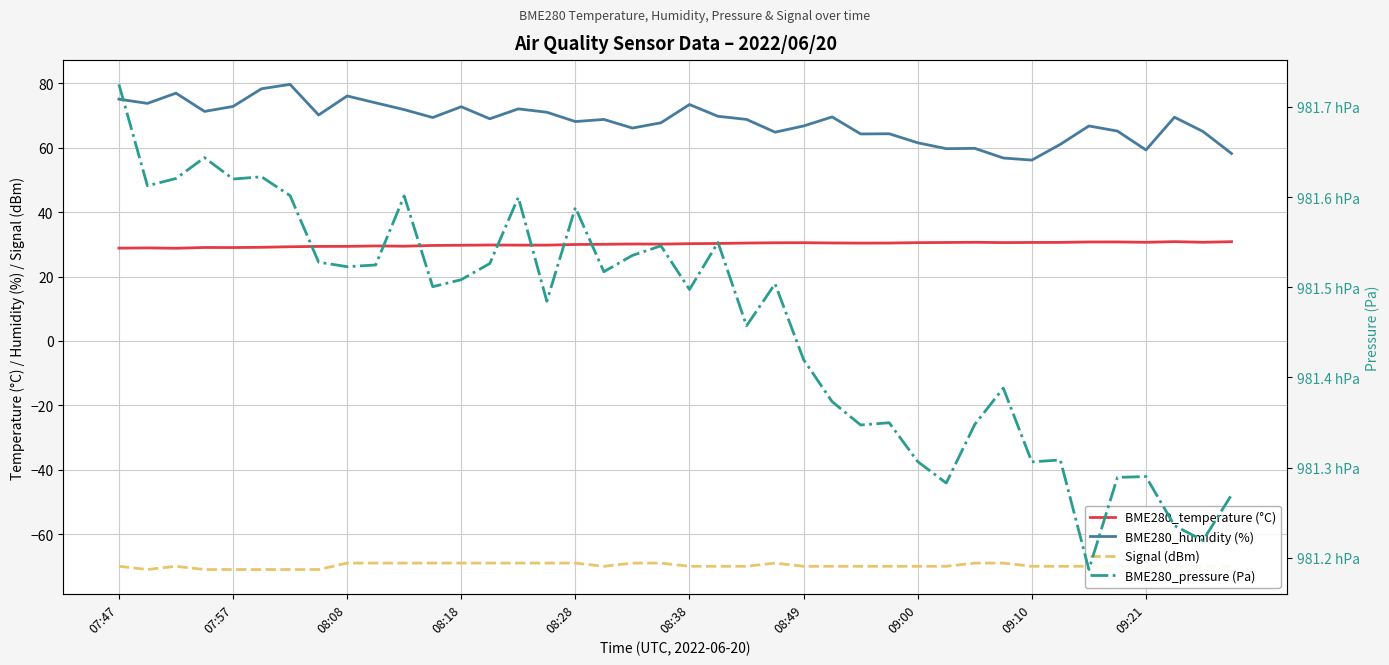

At which category is the sum across all series the highest?

07:47